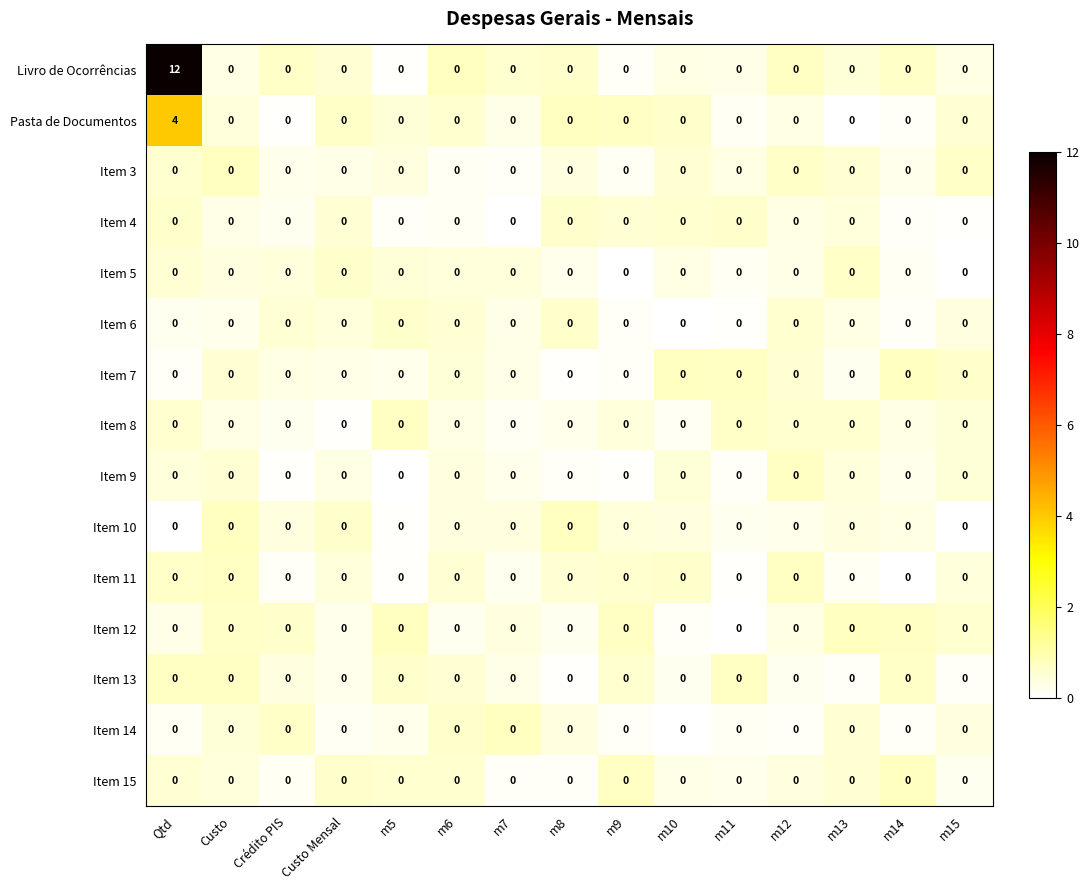

What is the total value across all series at Qtd?

16